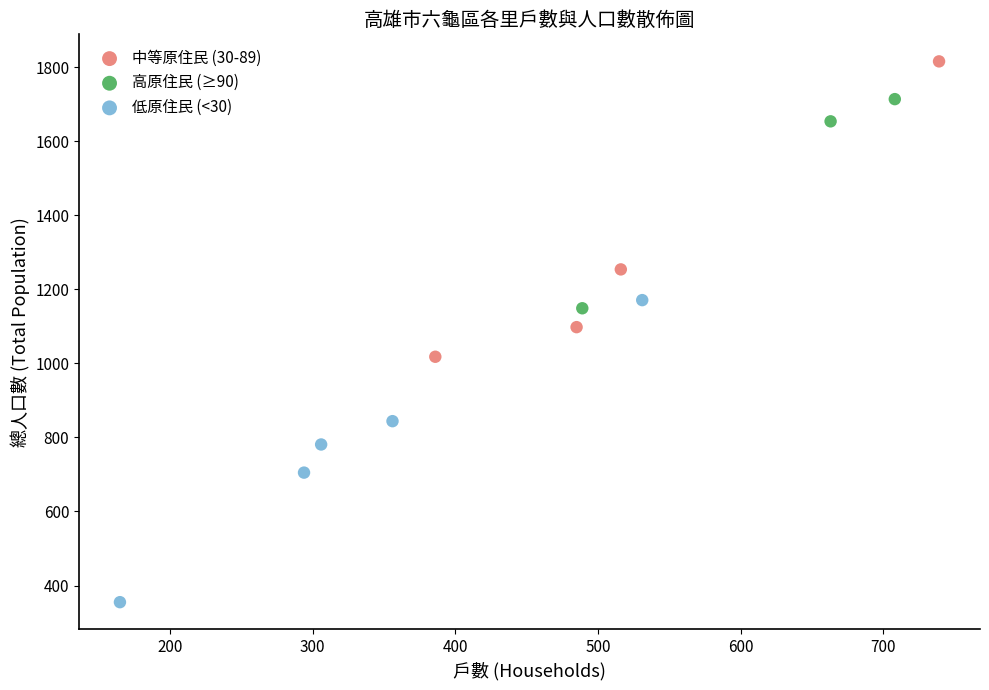

Which series contains the highest Y value?

中等原住民 (30-89)